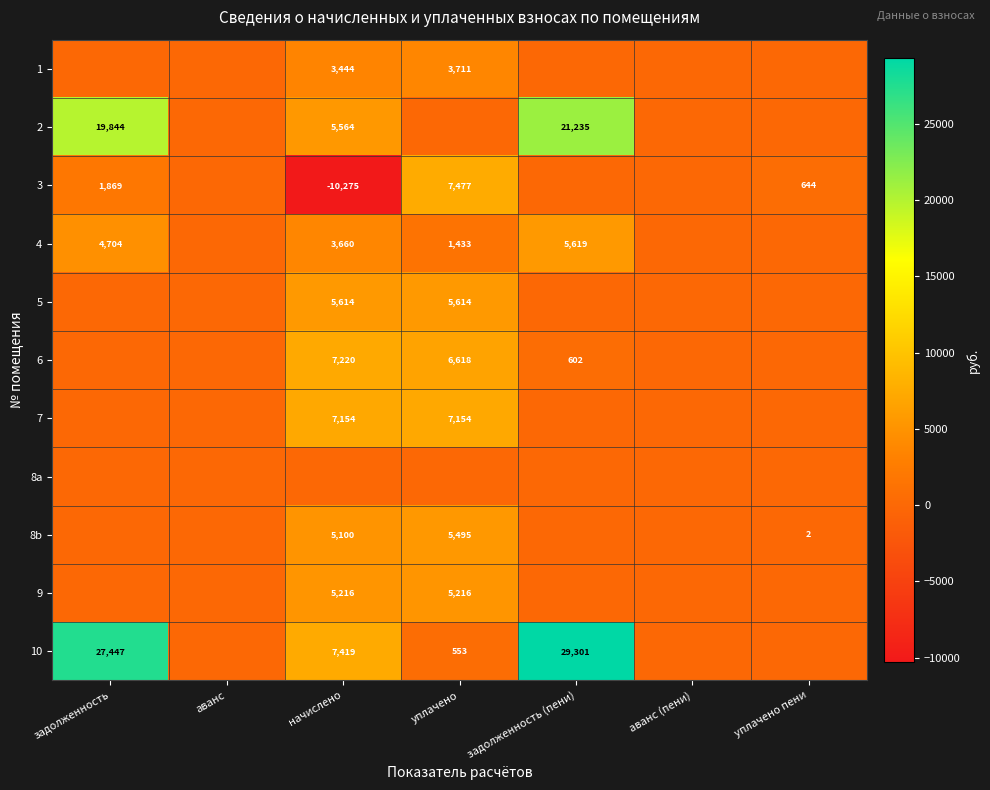

True or false: 4 has a value of 5619 at задолженность (пени).

True